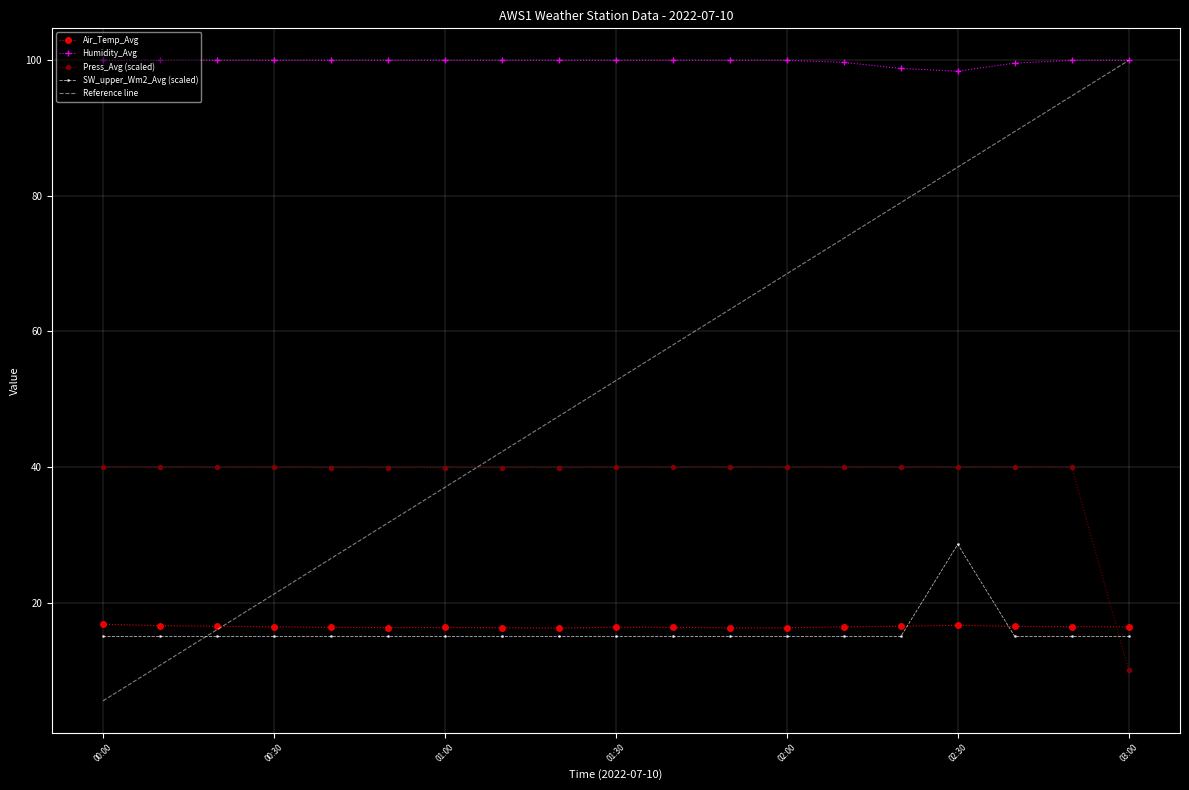

What is the difference between the maximum and minimum values in the Air_Temp_Avg series?

0.6